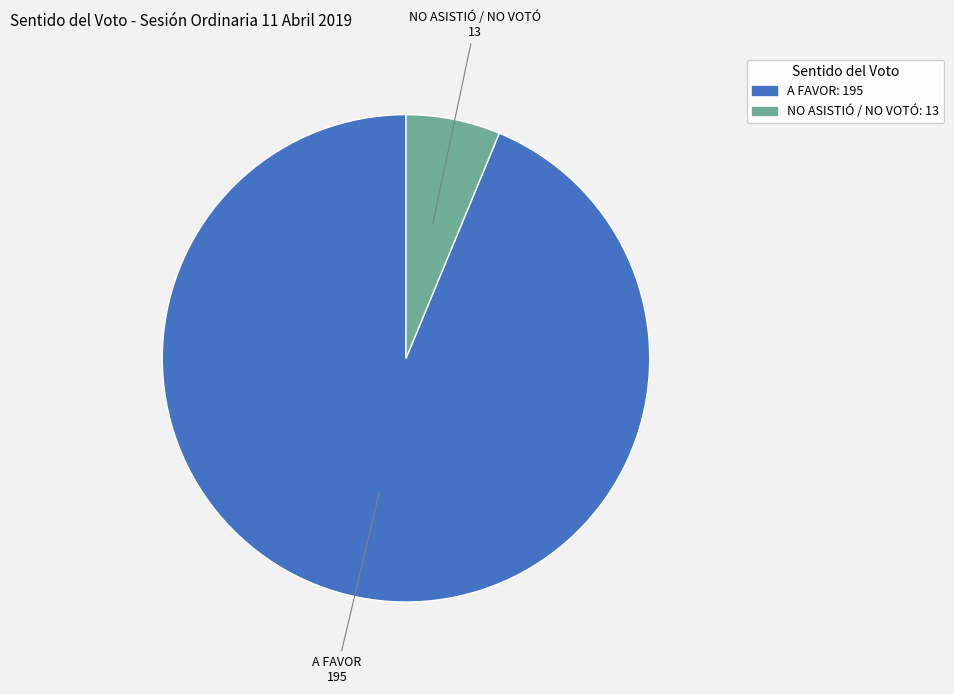

Does any single category account for the majority?

Yes